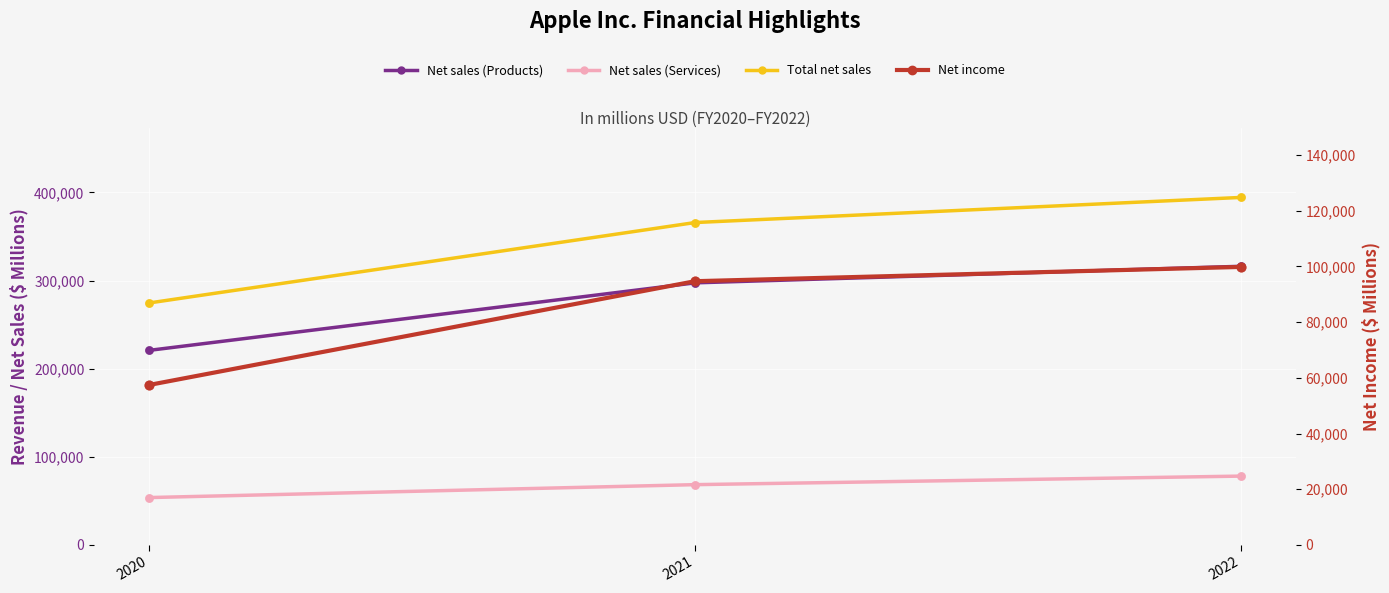

Which series reaches the maximum Y coordinate?

Total net sales